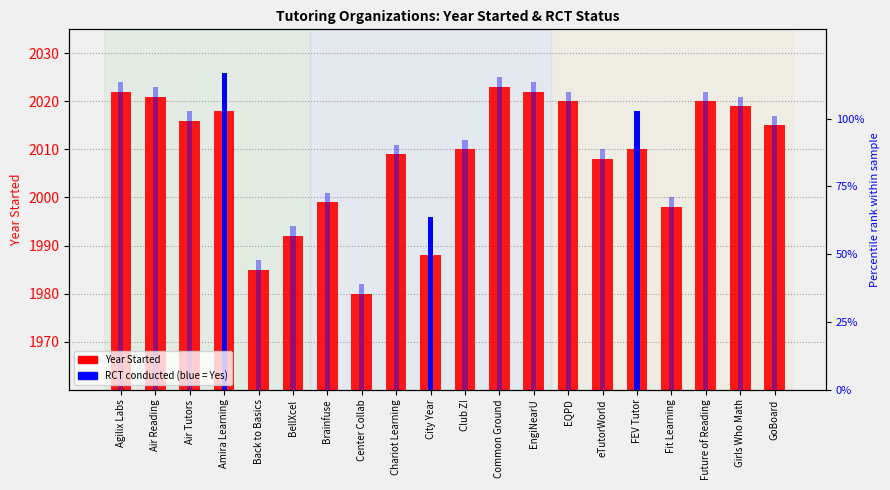

What position from the right is FEV Tutor?

5